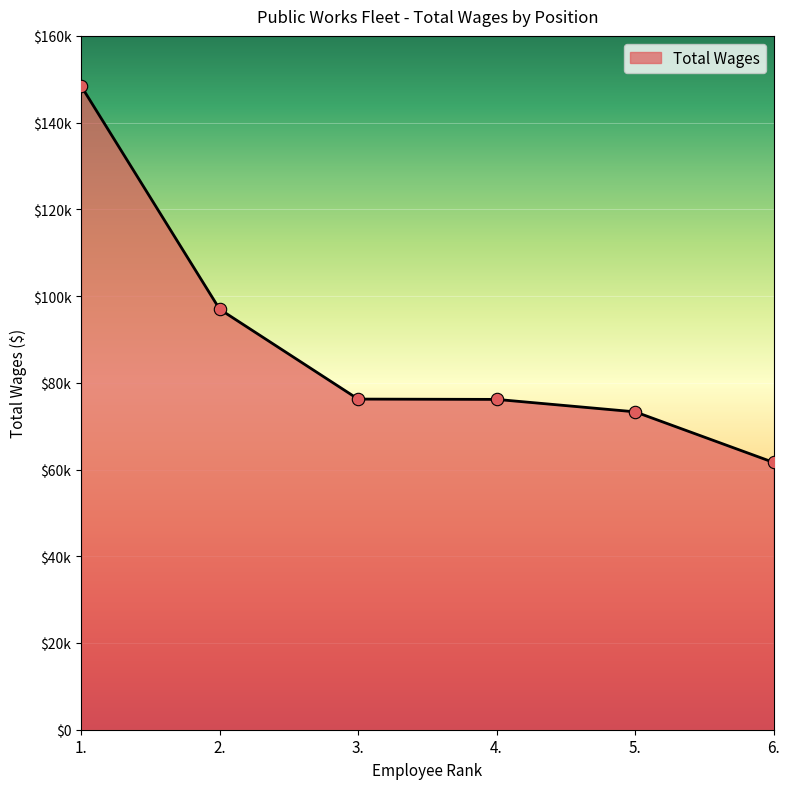

What is the change in value from 1. to 5.?

-75134